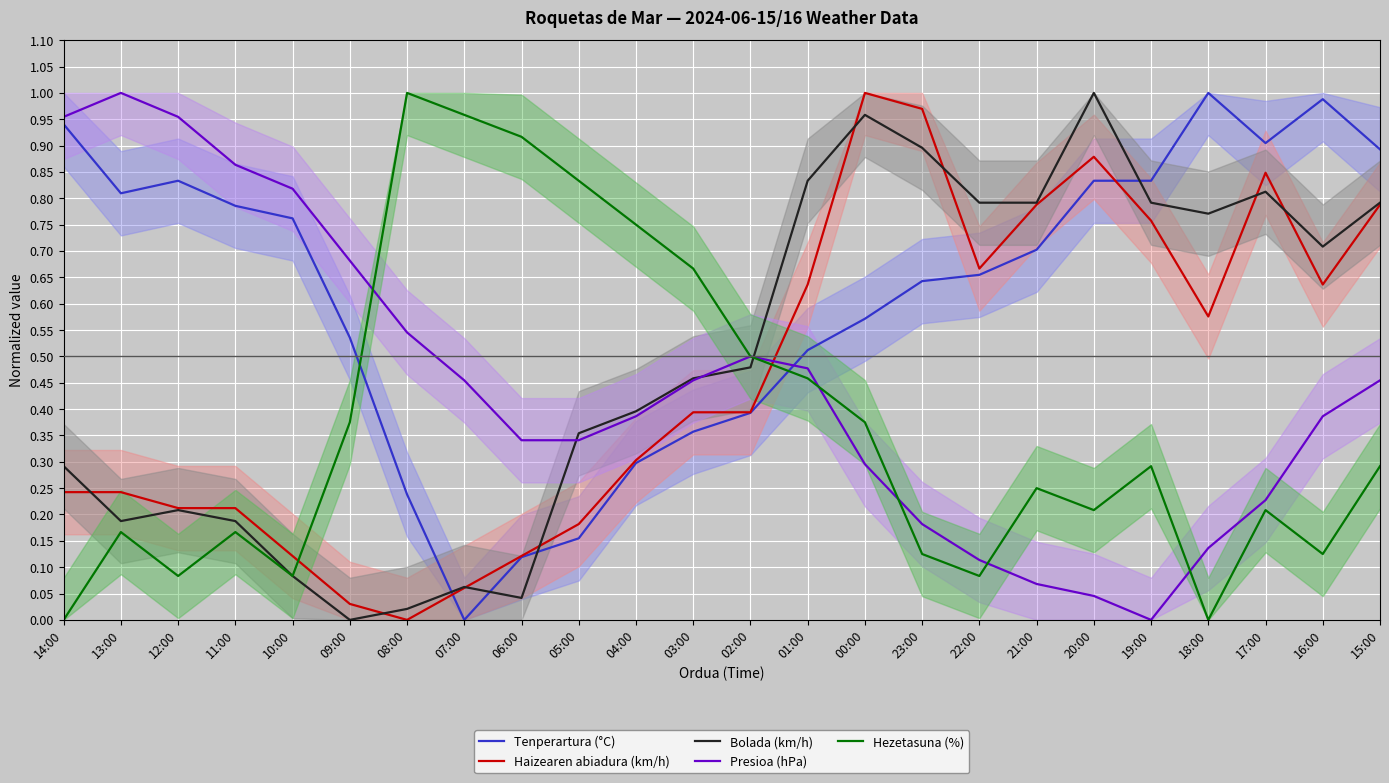

How many times do Presioa (hPa) and Tenperartura (°C) cross each other?

1